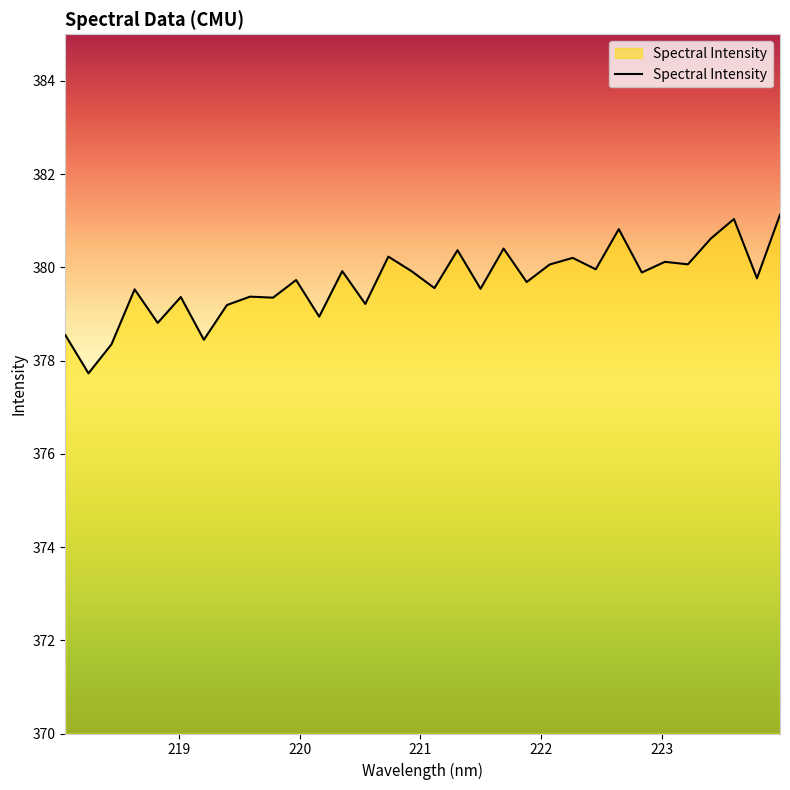

What is the difference between the maximum and minimum values?

3.4